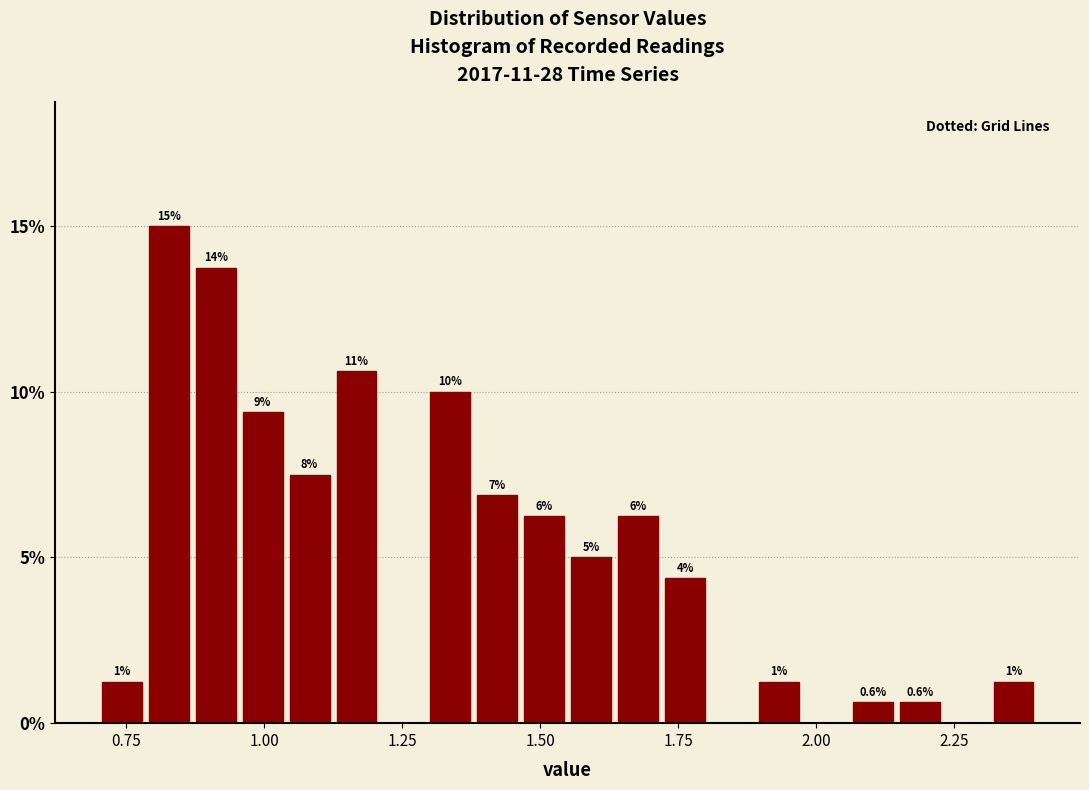

Read against the x-axis, roughly where is the centre of the tallest bar?

0.85